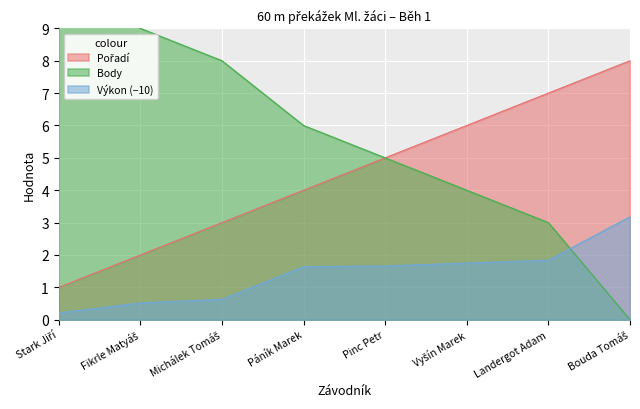

Which label corresponds to the smallest value in the chart?

Bouda Tomáš